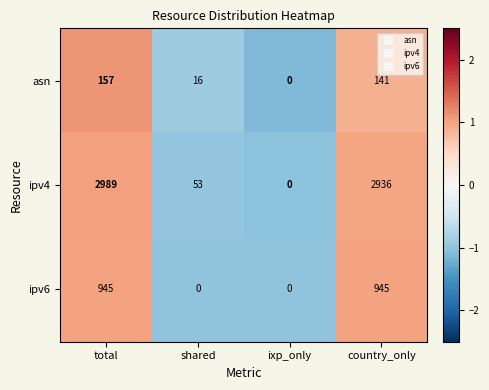

Rank the series by their average value, from lowest to highest.

asn, ipv6, ipv4